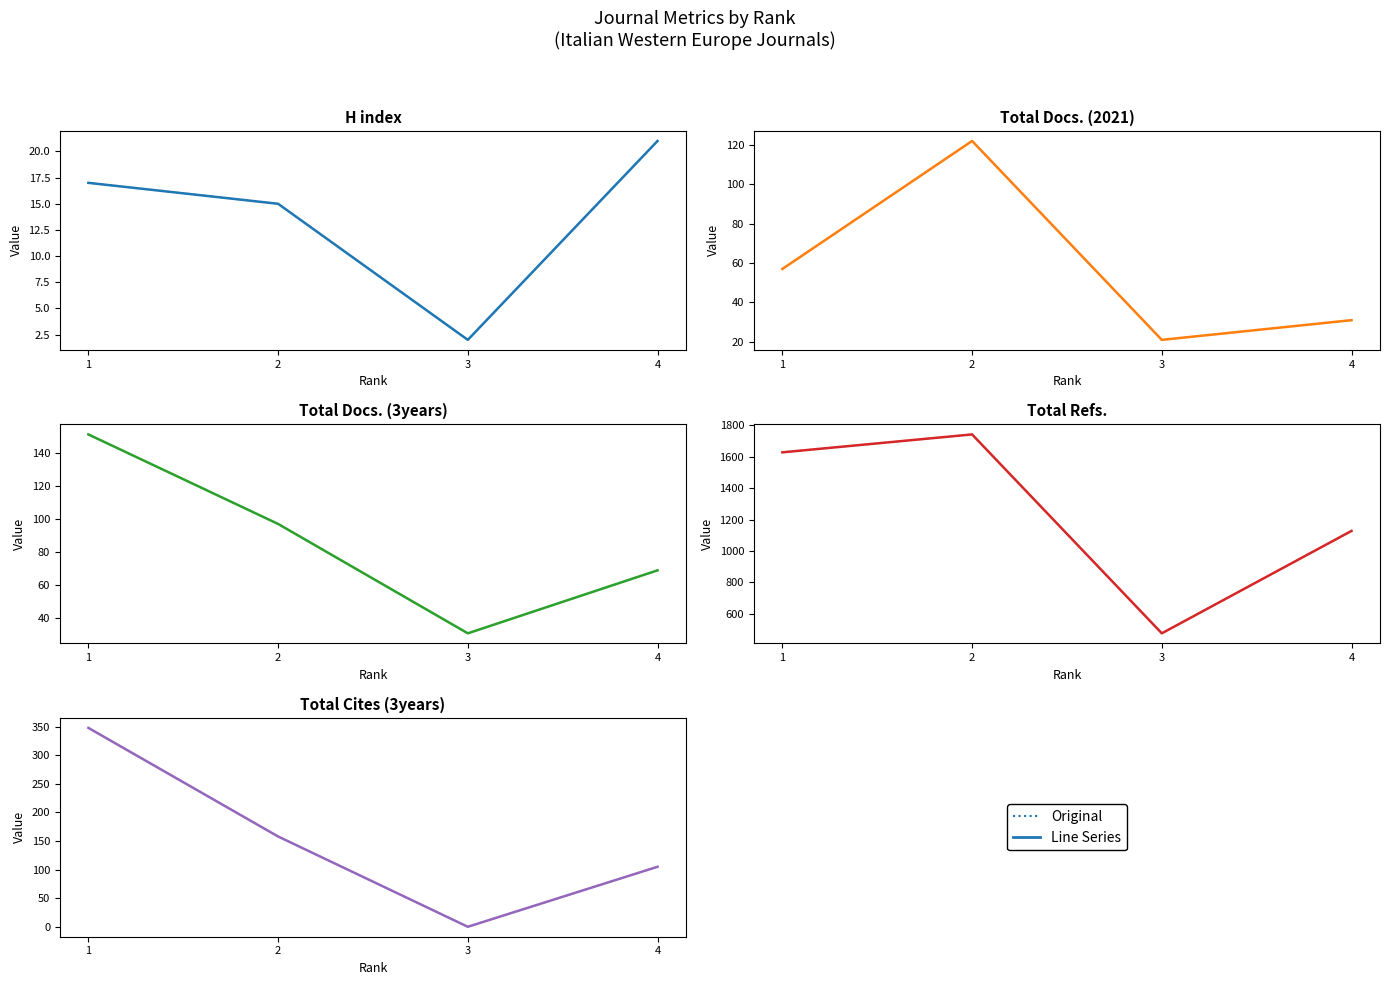

At which category does the chart reach its peak across all series?

1